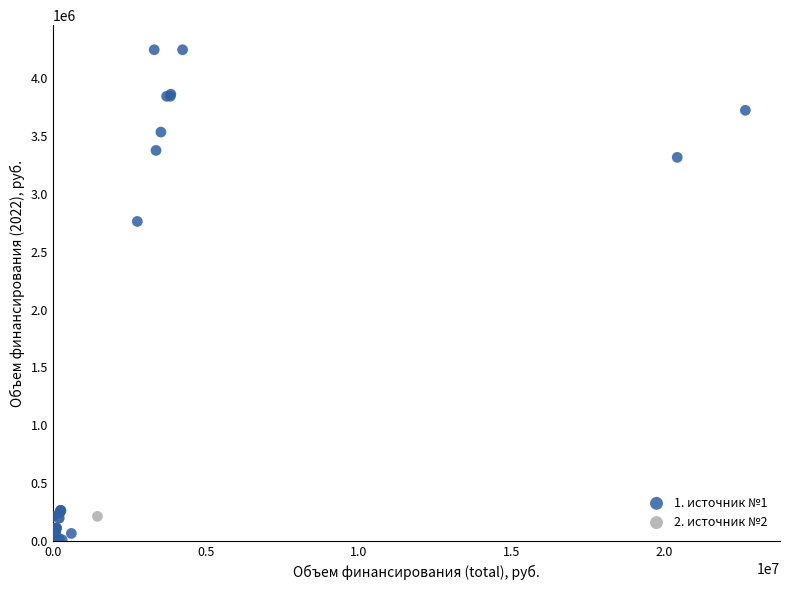

Which series has the widest spread of Y values?

1. источник №1